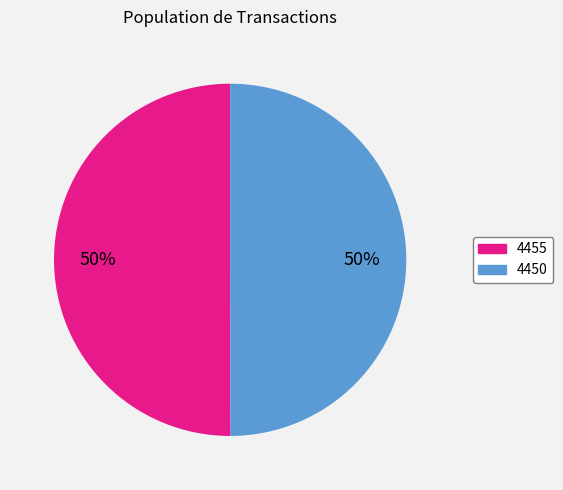

True or false: 4455 accounts for 64% of the total.

False